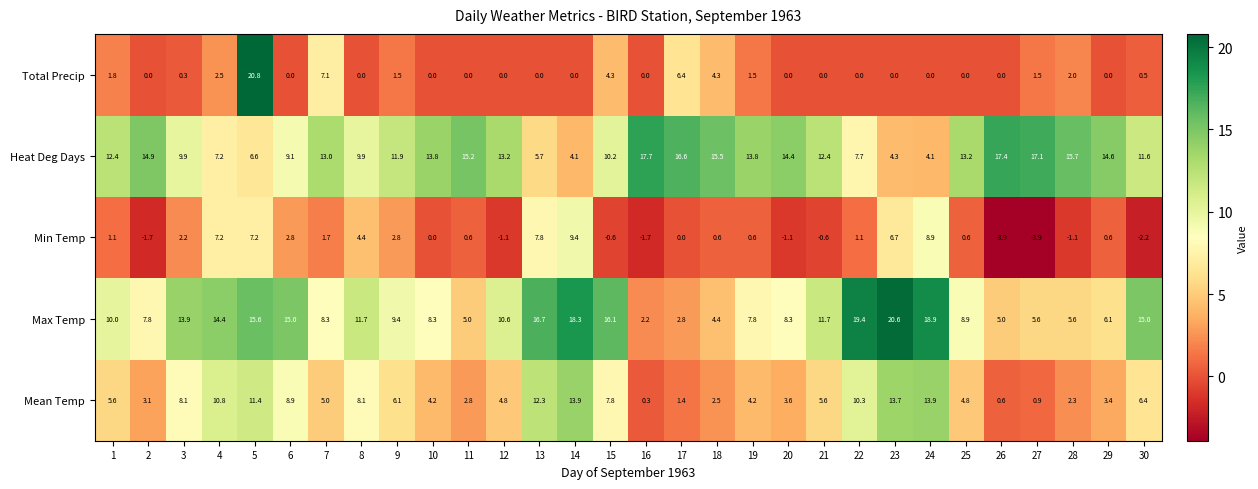

Which series has the largest total across all categories?

Heat Deg Days